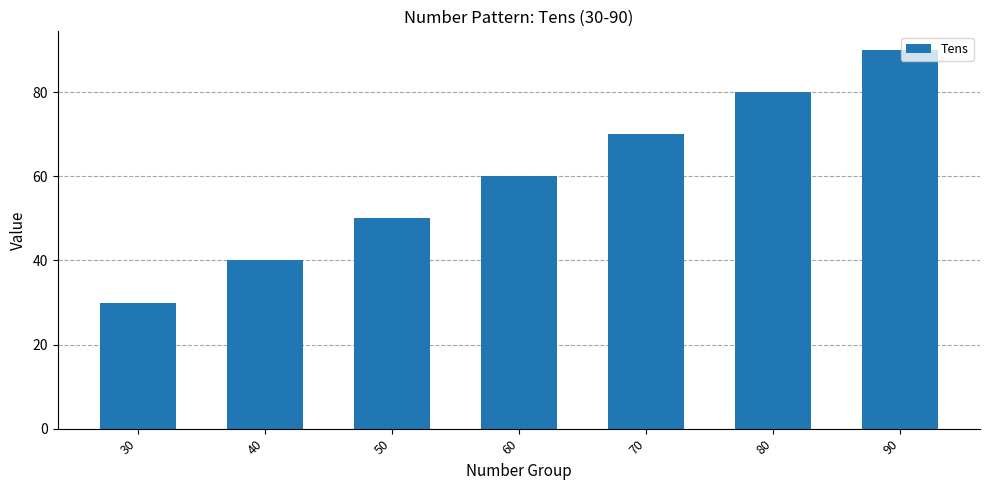

Which category has the lowest value across all series?

30